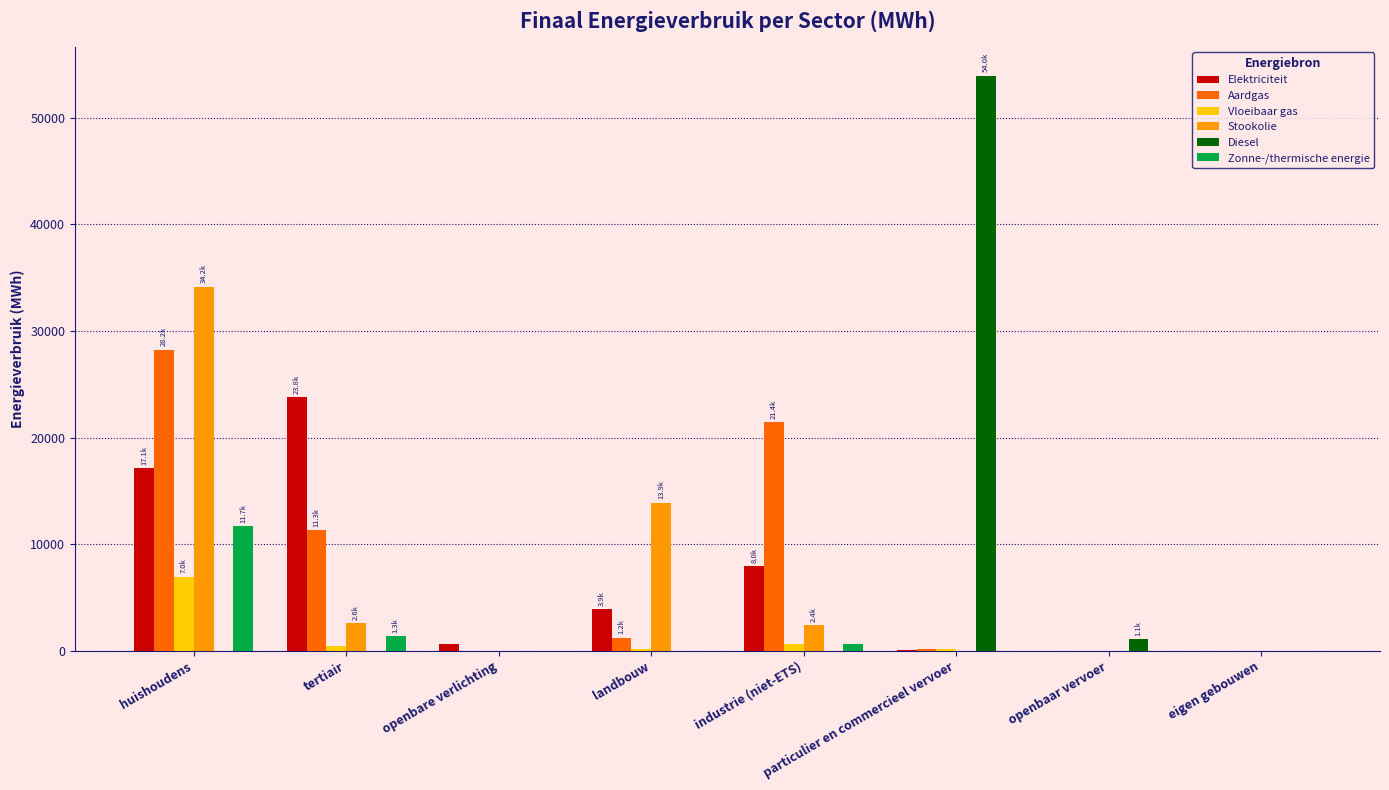

The value of Stookolie at landbouw is 13887.2. True or false?

True